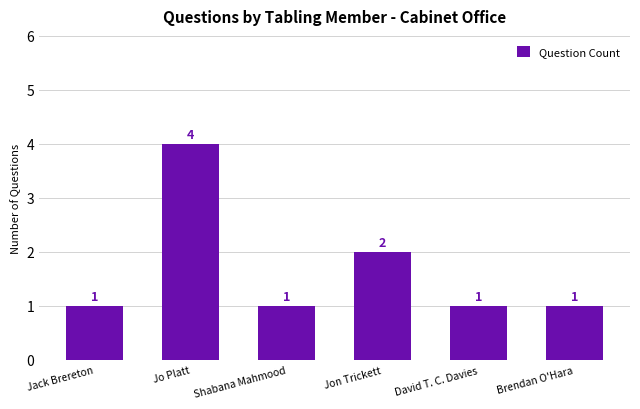

What is the label of the 1st bar from the right?

Brendan O'Hara